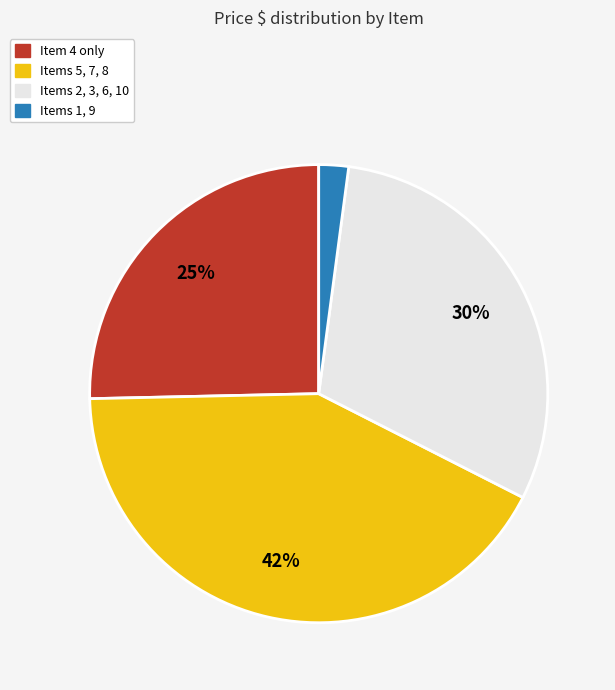

How many slices are in this pie chart?

4